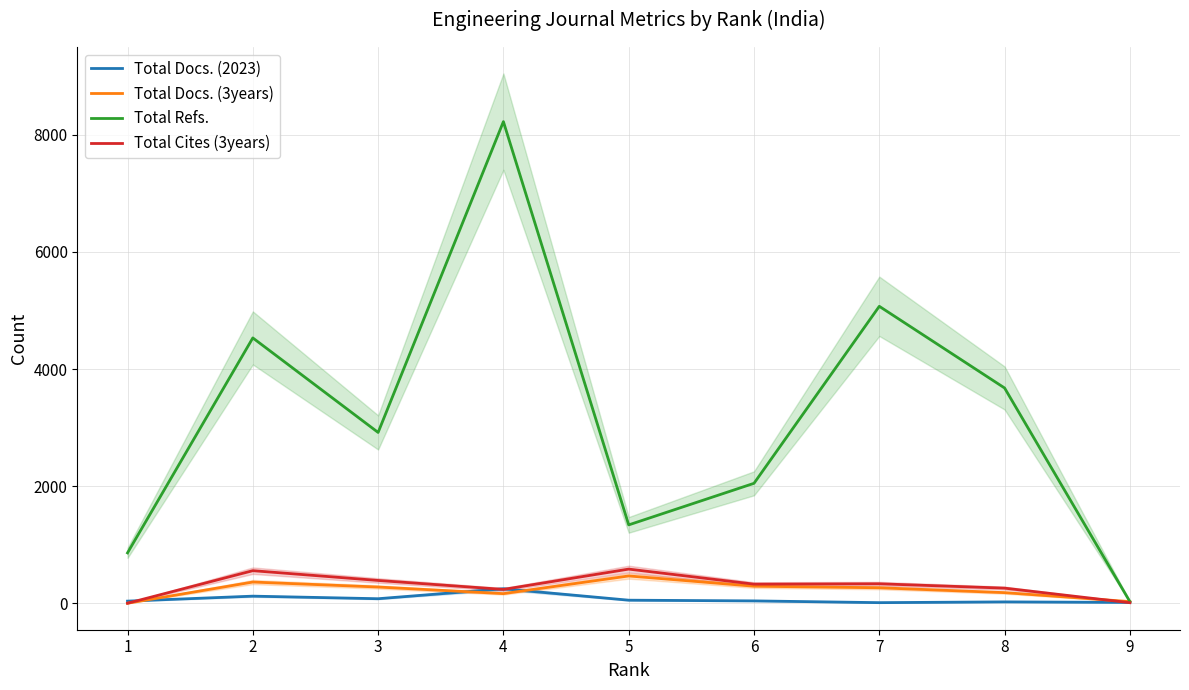

What is the value of the Total Docs. (3years) point at the 5th from the left?

466